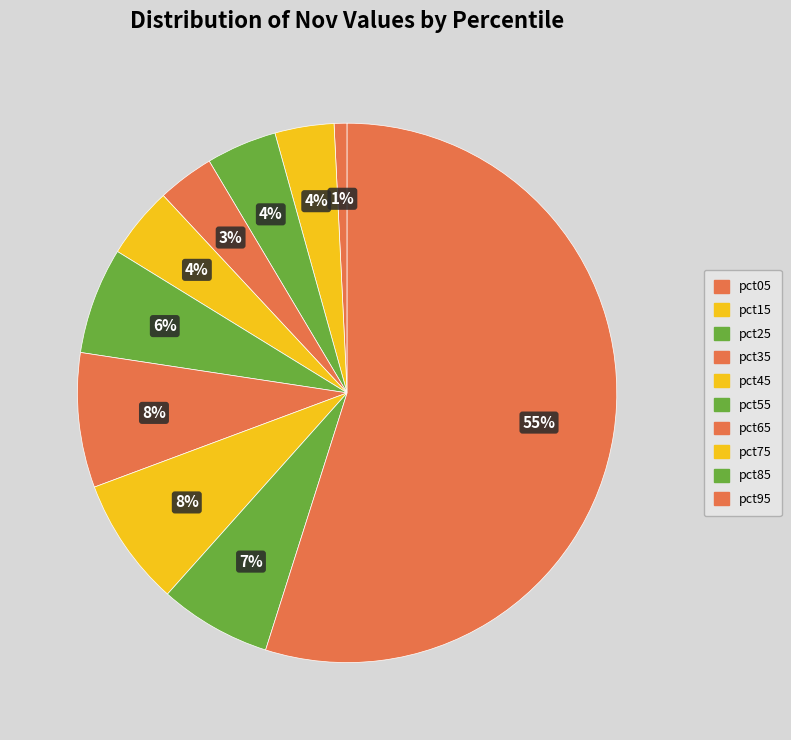

To the nearest percent, what is the average slice percentage?

10%